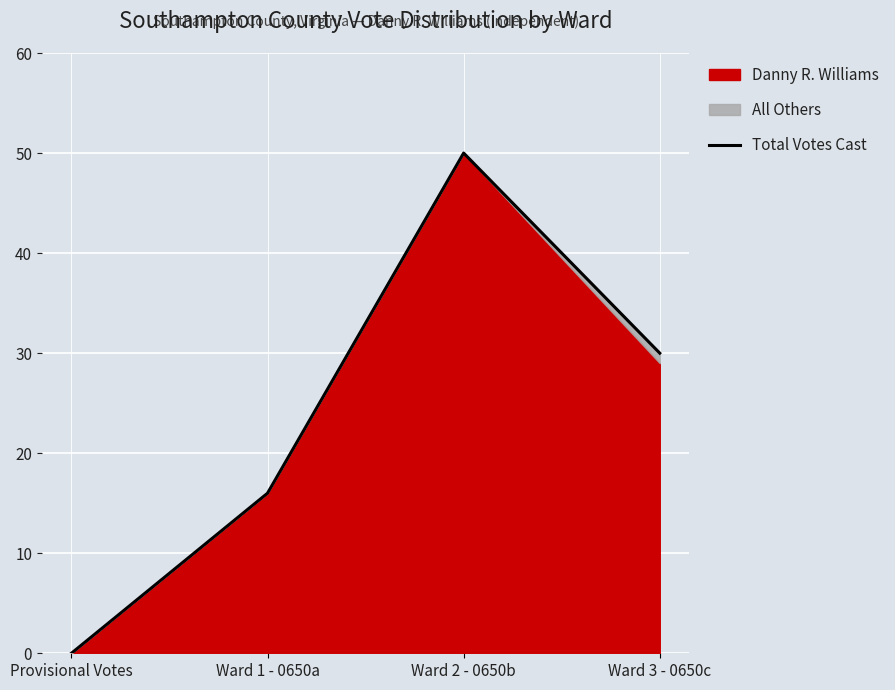

List the labels in order of value, largest first.

Ward 2 - 0650b, Ward 3 - 0650c, Ward 1 - 0650a, Provisional Votes